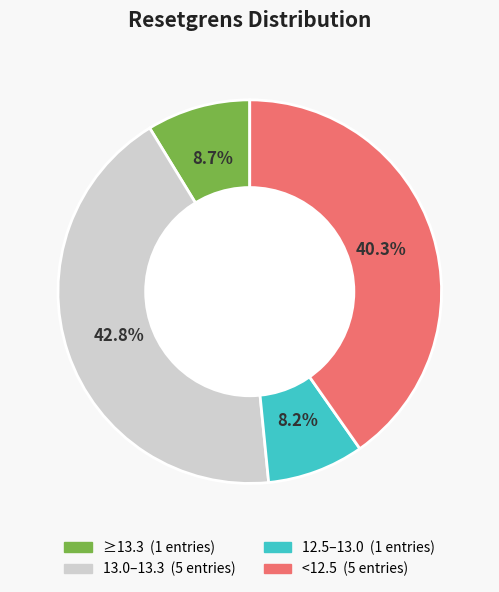

Does any single category account for the majority?

No